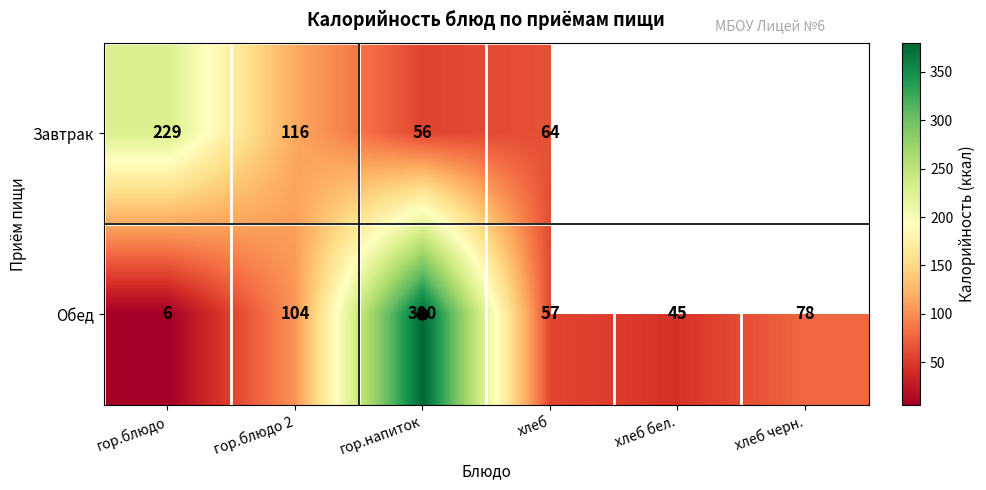

Where is Обед nearest to the value 193?

гор.блюдо 2